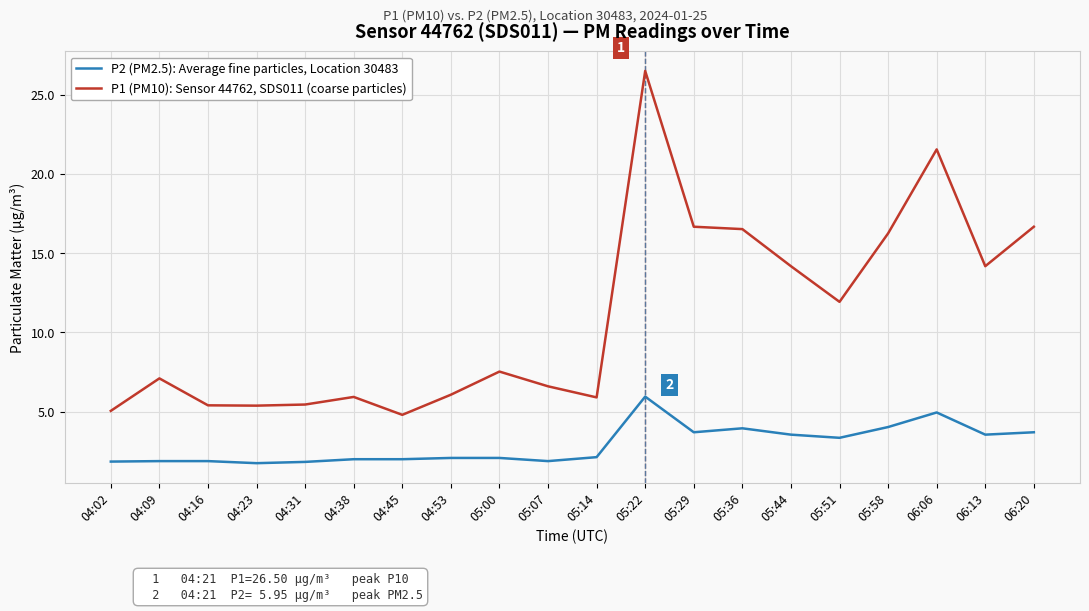

True or false: P2 (PM2.5): Average fine particles, Location 30483 has more than 2 points higher than both neighbors.

True